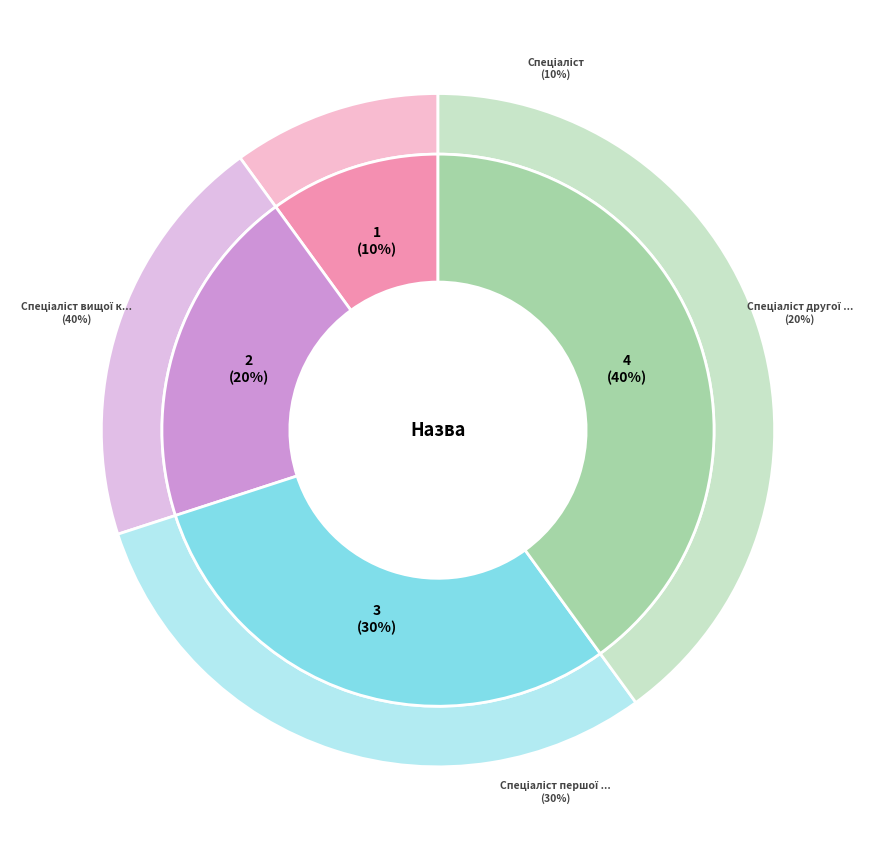

What is the change in value from Спеціаліст другої категорії to Спеціаліст вищої категорії?

+2